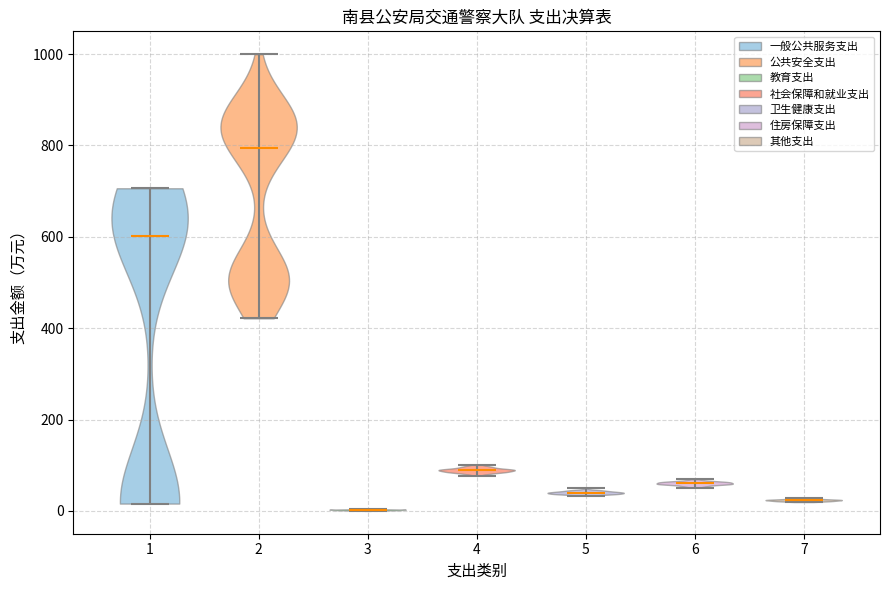

Reading left to right, read every violin against the y-axis: where its median line is, and the lowest and highest points it reaches. The values are not printed on the chart, so give them approximately, as read against the axis.

1: median line 600, lowest point 20, highest point 700
2: median line 800, lowest point 420, highest point 1000
3: median line 0, lowest point 0, highest point 0
4: median line 80, lowest point 80, highest point 100
5: median line 40, lowest point 40, highest point 40
6: median line 60, lowest point 60, highest point 60
7: median line 20, lowest point 20, highest point 20